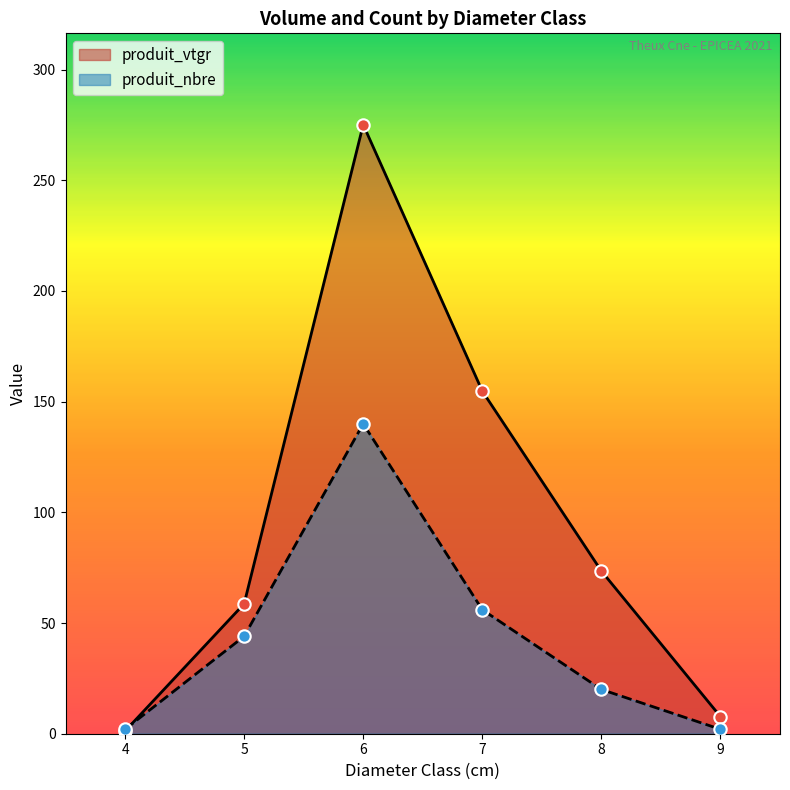

At which category is the sum across all series the highest?

6